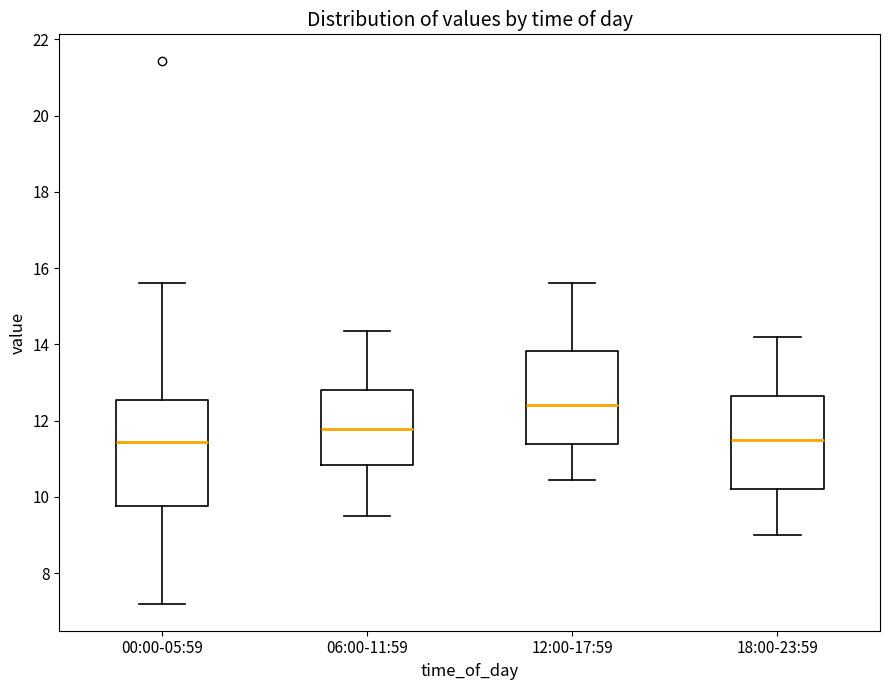

Which box's median line is the highest?

12:00-17:59